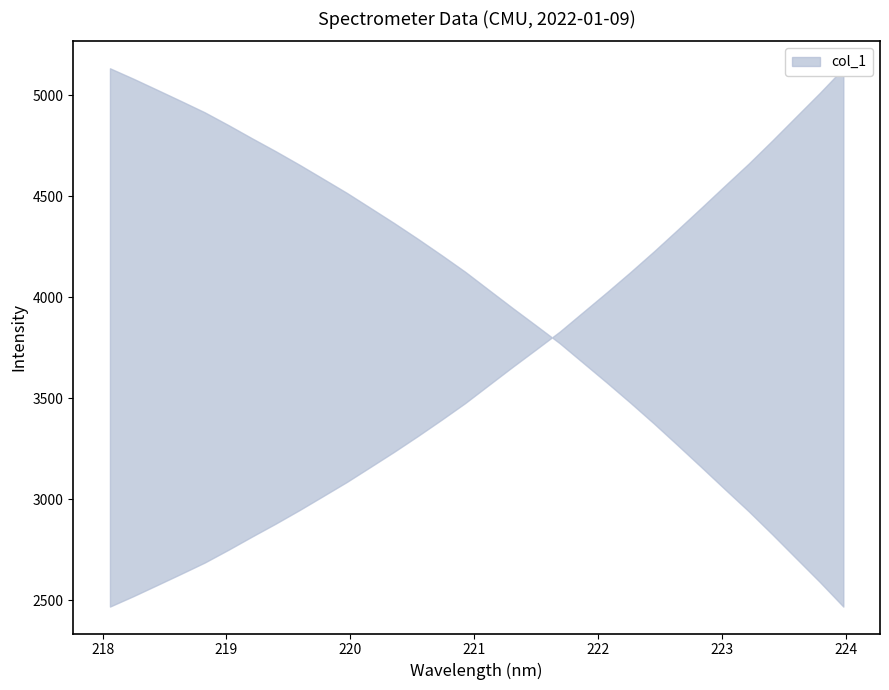

Approximately how many times larger is the value at 219.9712 compared to 218.442?

1.2